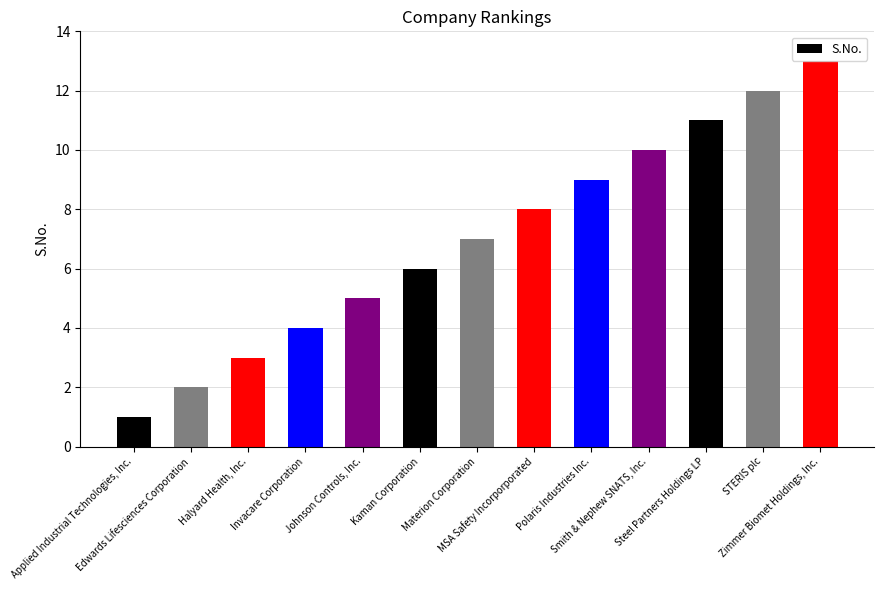

What is the average value?

7